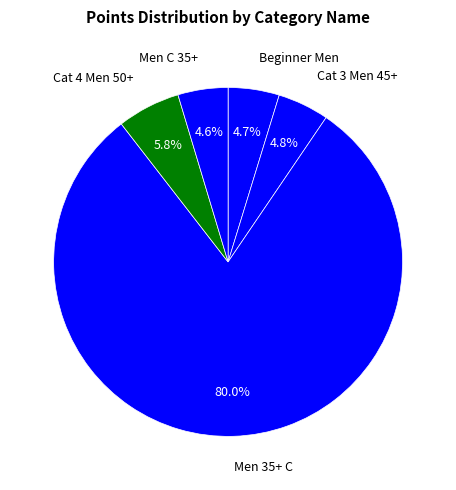

What is the ratio of the value at Men C 35+ to the value at Cat 4 Men 50+?

0.8